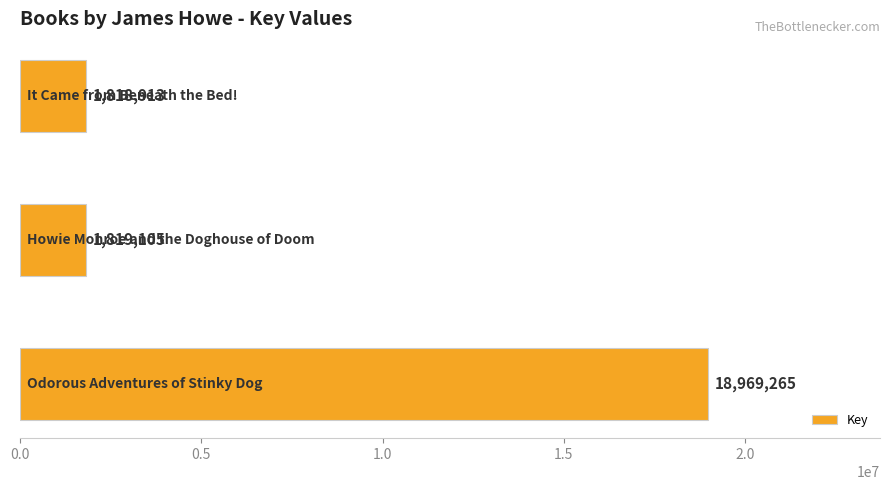

Reading bottom to top, extract all data points from this chart.

18969265	1819105	1818913